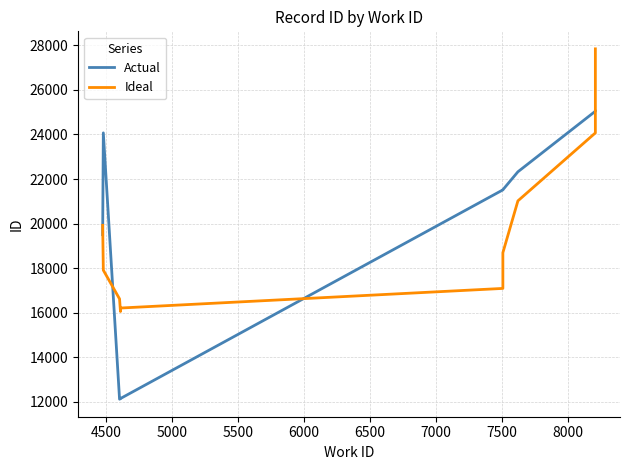

What is the sum of the Ideal values at 8000 and 7500?

45089.9